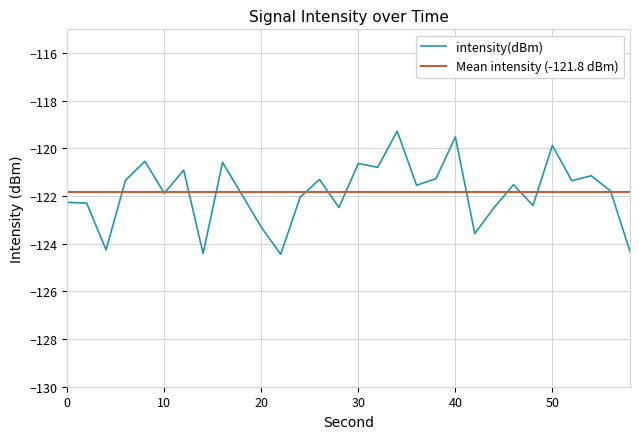

How many data points are less than -121?

22